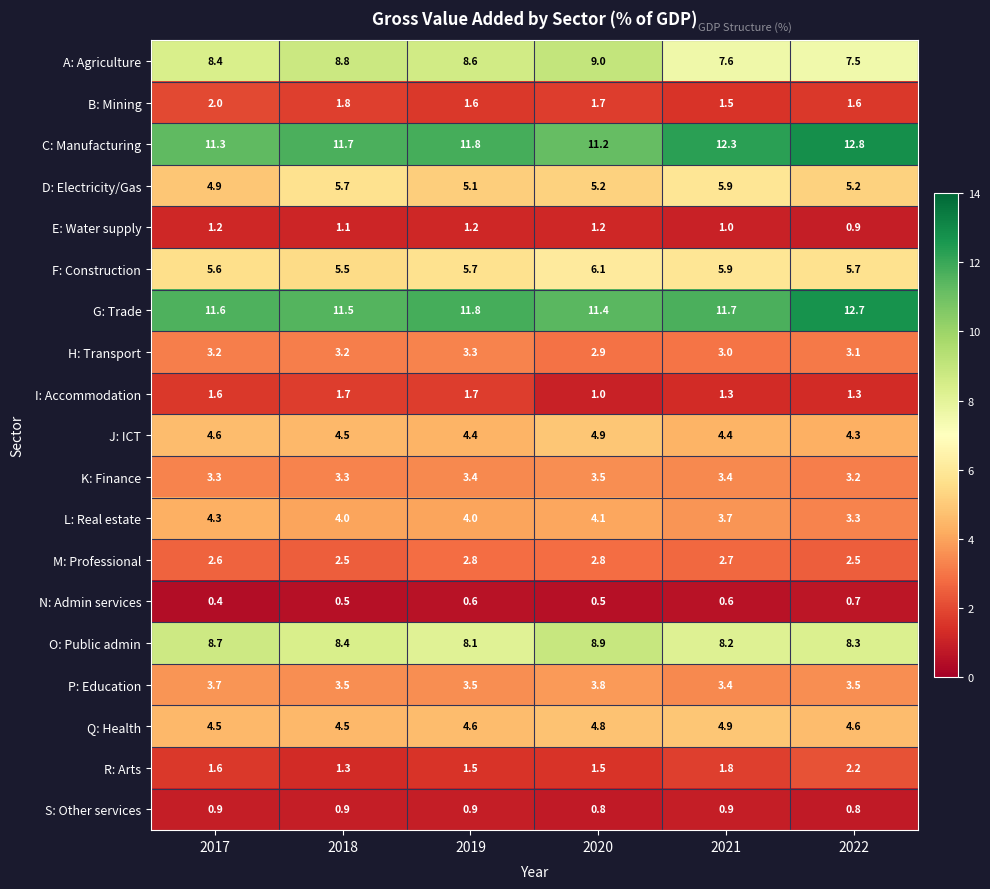

What is the sum of the S: Other services values at 2018 and 2022?

1.7